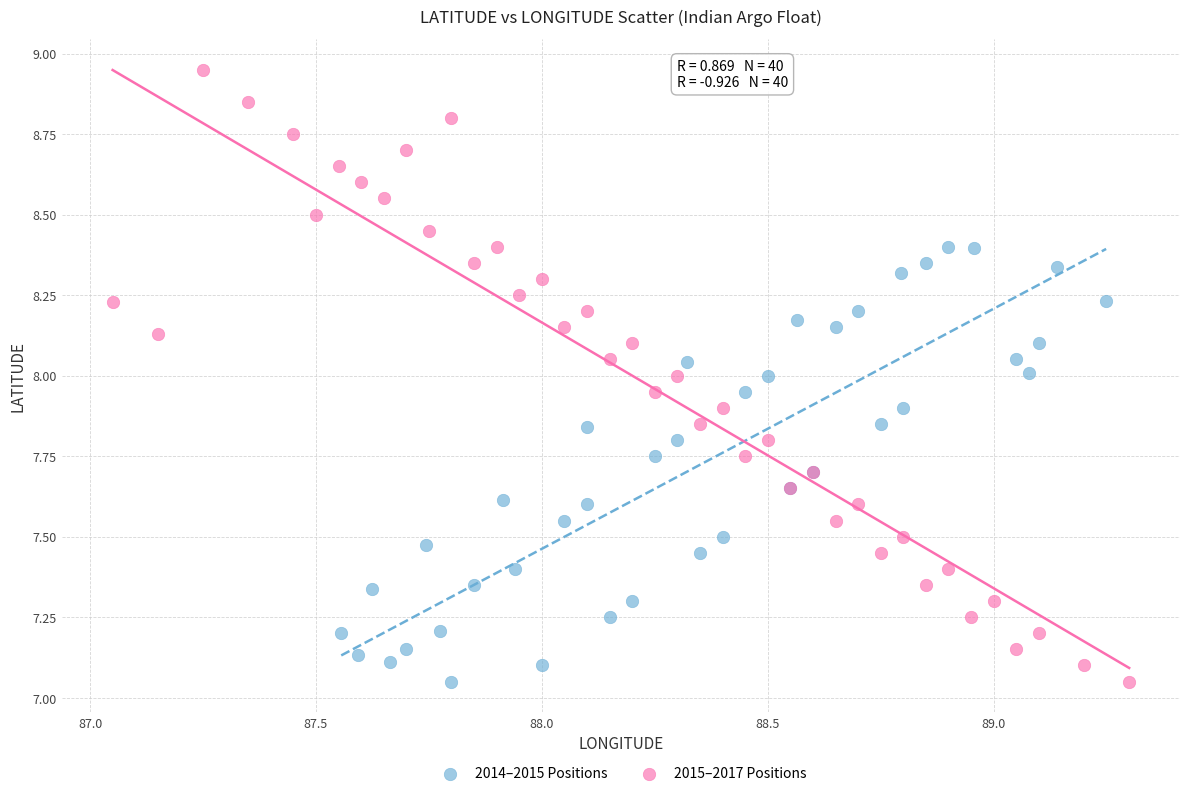

Which series has the widest spread of Y values?

2015–2017 Positions